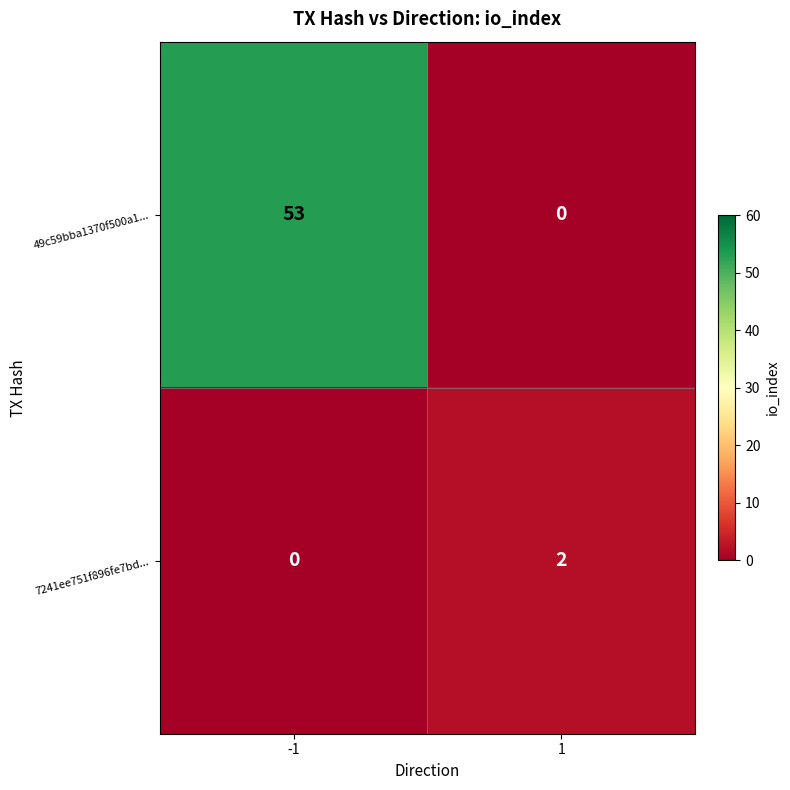

What is the maximum value shown in the chart?

53